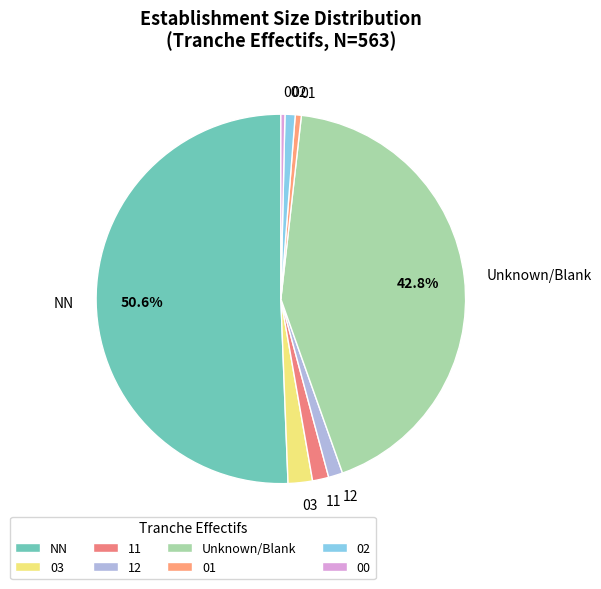

What is the largest slice in the pie chart?

NN